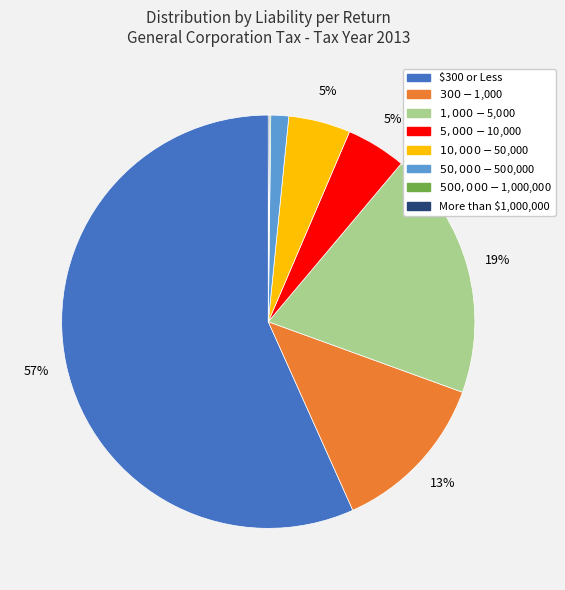

What percentage is the $300 or Less slice, to the nearest percent?

57%